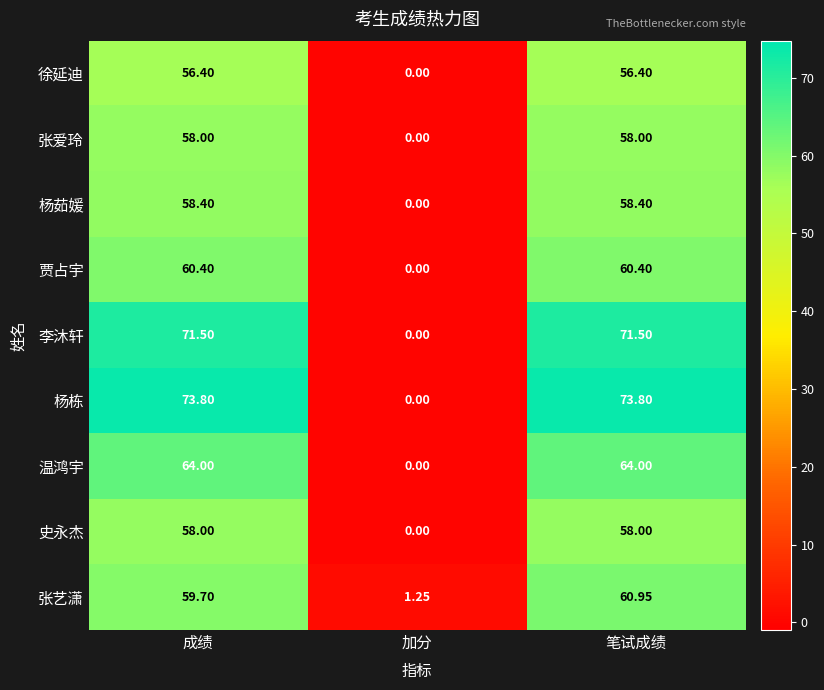

Which label corresponds to the smallest value in the chart?

加分